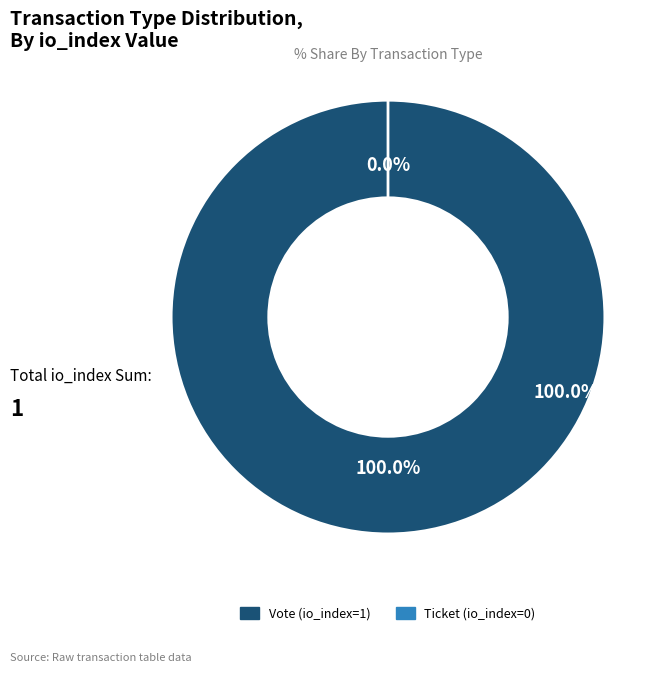

To the nearest percent, what is the difference between the Vote (io_index=1) and Ticket (io_index=0) slice percentages?

100%